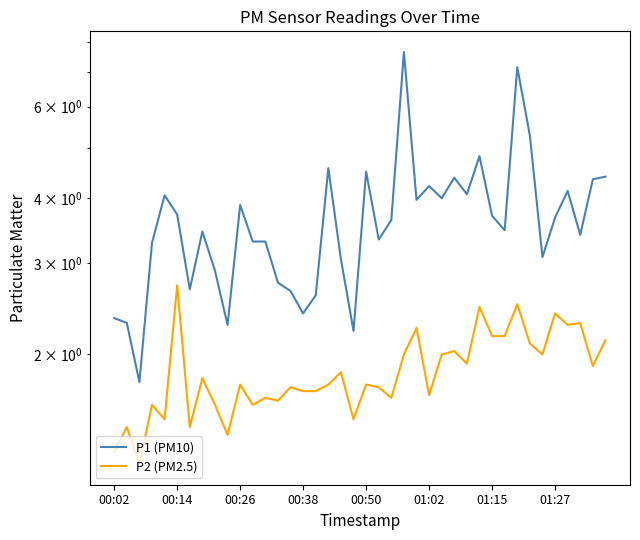

What is the total value across all series at 22?

5.3